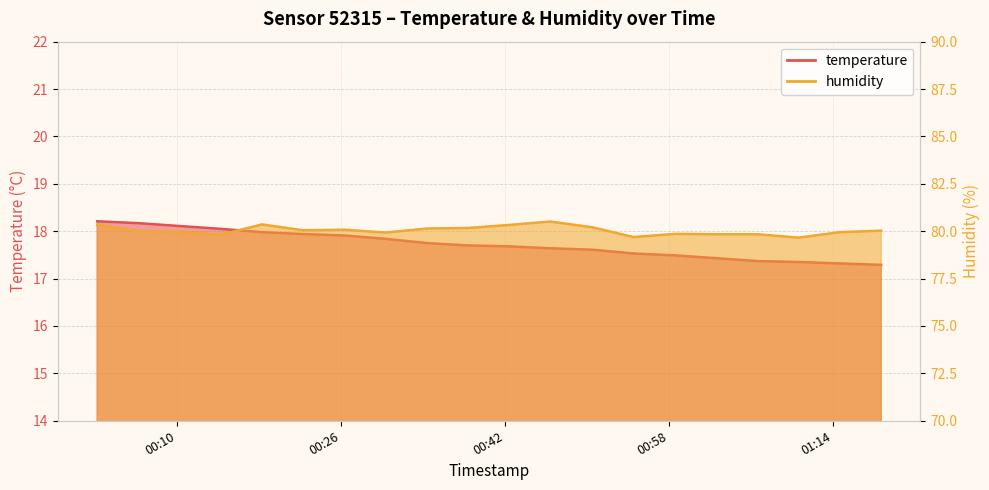

Count the number of categories in the chart.

20